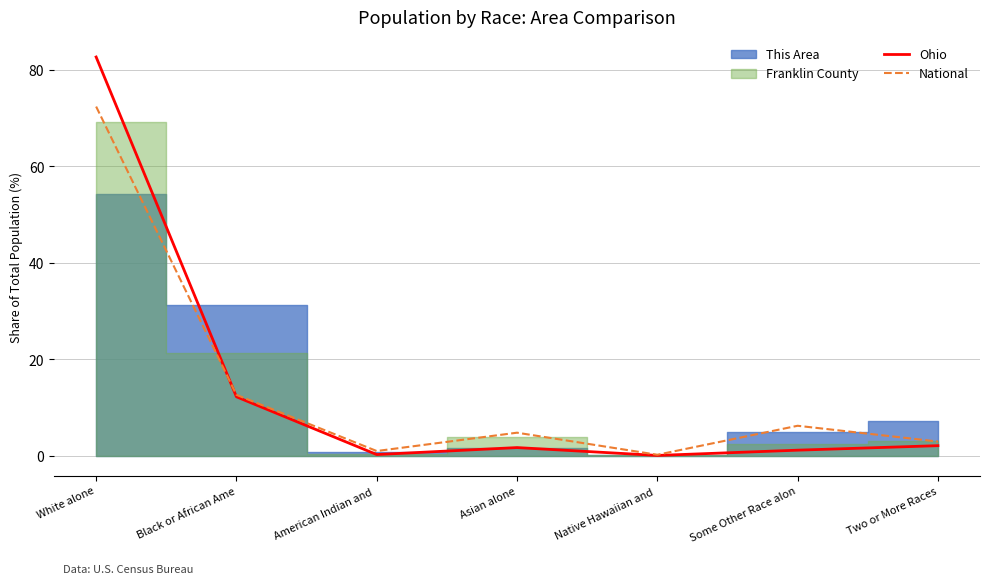

At which label is Ohio closest to 41?

Black or African Ame